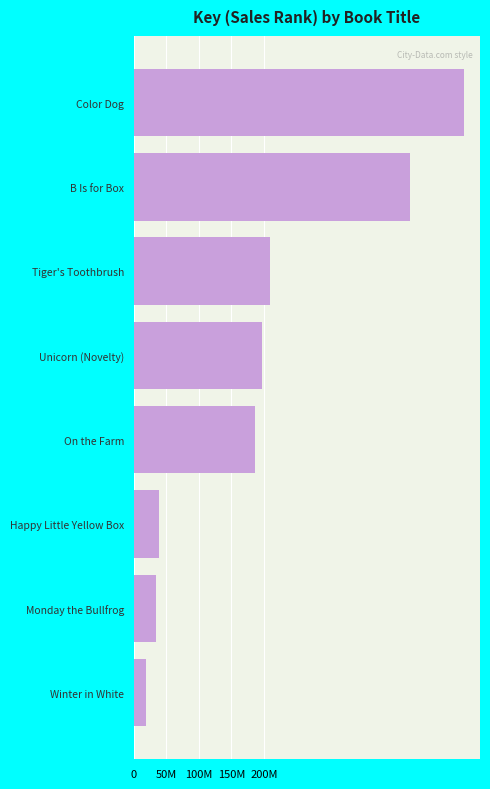

List the labels in order of value, smallest first.

Winter in White, Monday the Bullfrog, Happy Little Yellow Box, On the Farm, Unicorn (Novelty), Tiger's Toothbrush, B Is for Box, Color Dog